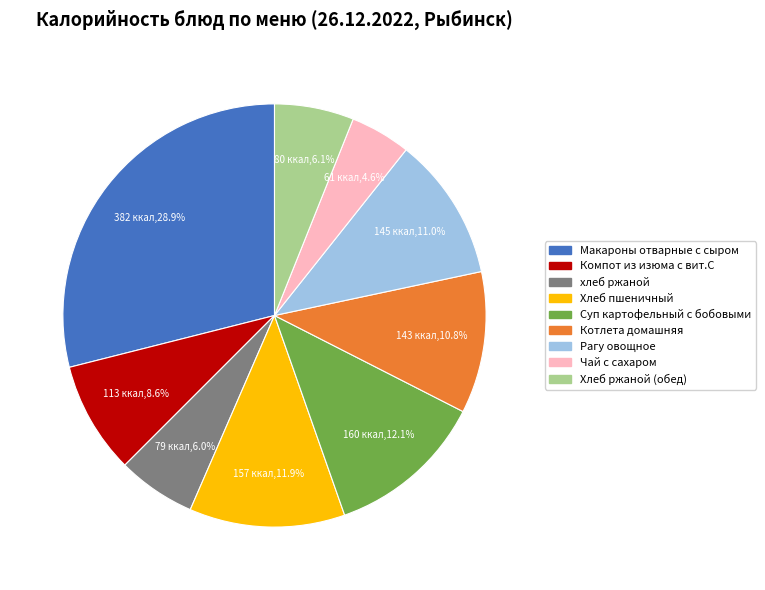

How many segments does this pie chart have?

9